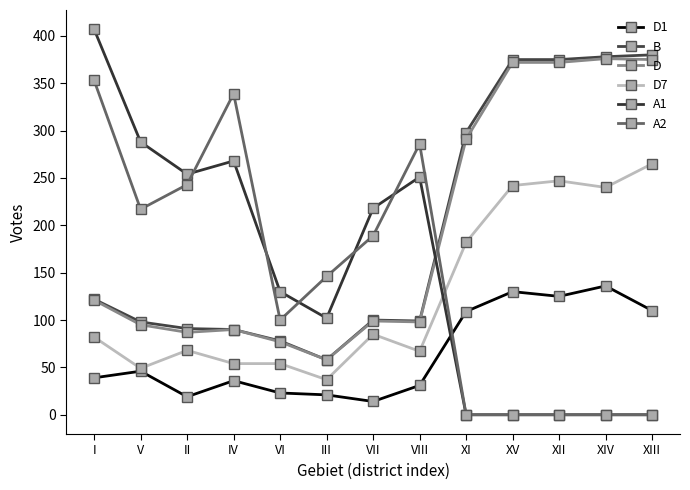

How many data points does each series have?

13